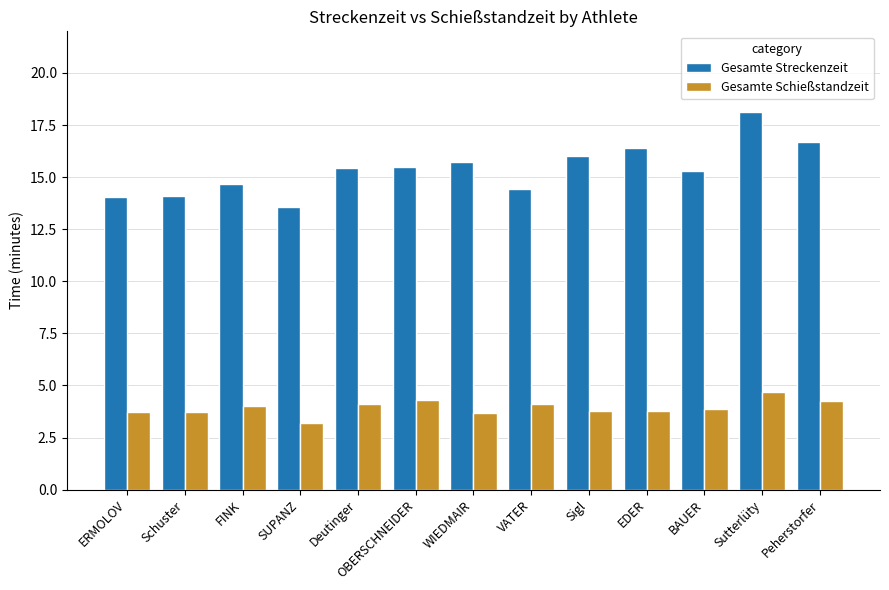

At which category is the sum across all series the highest?

Sutterlüty